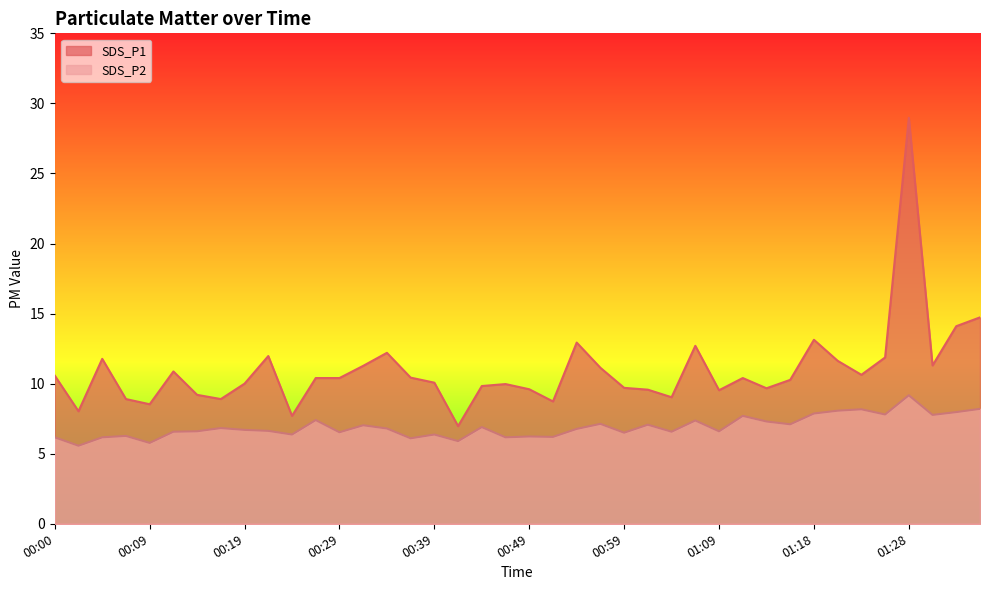

What is the difference between the maximum and minimum values in the SDS_P2 series?

3.6